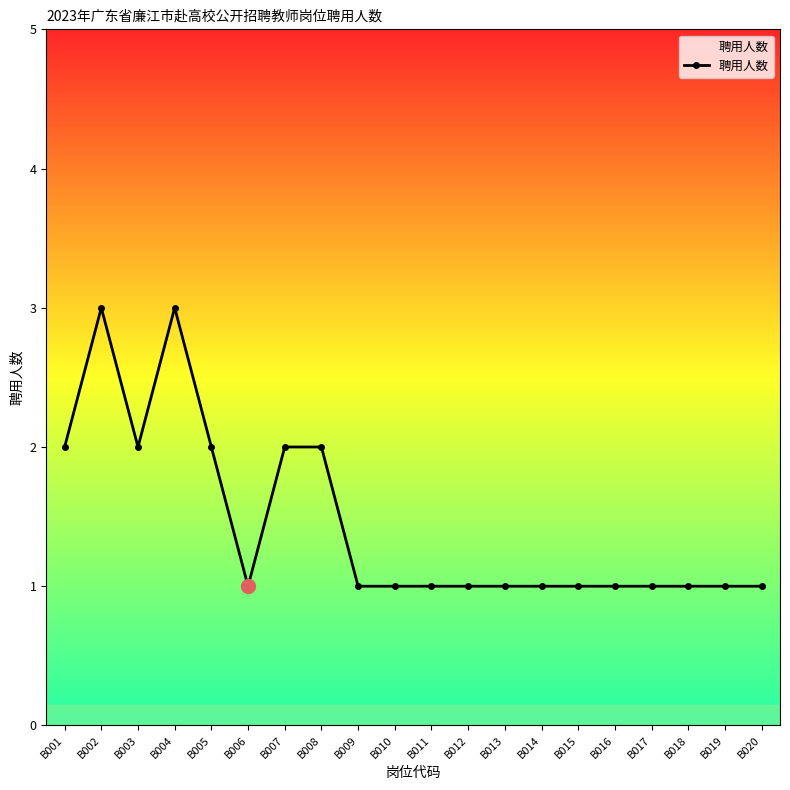

Does the chart display data point markers on the line(s)?

Yes